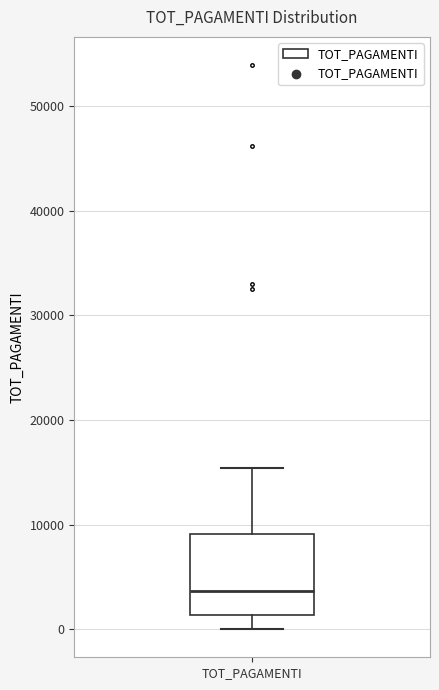

Where is the lower edge of the box for TOT_PAGAMENTI on the y-axis? The values are not printed on the chart, so give them approximately, as read against the axis.

1000